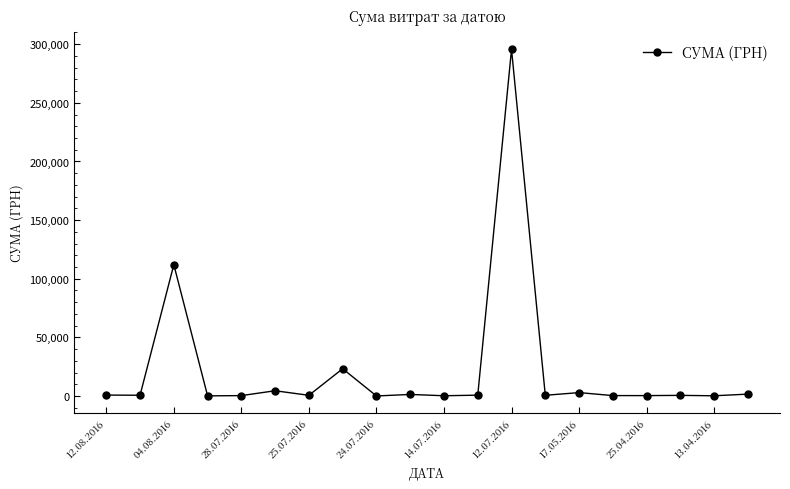

How many lines are shown in the chart?

1